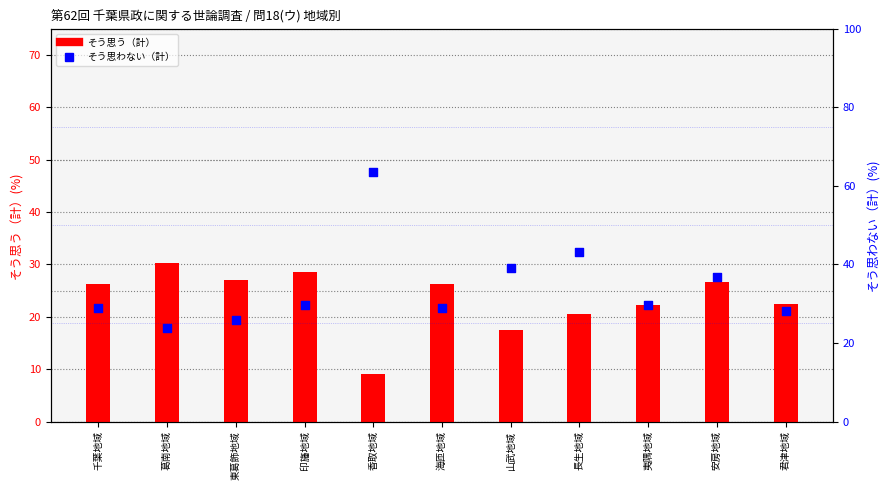

Which series has the largest total across all categories?

そう思わない（計）